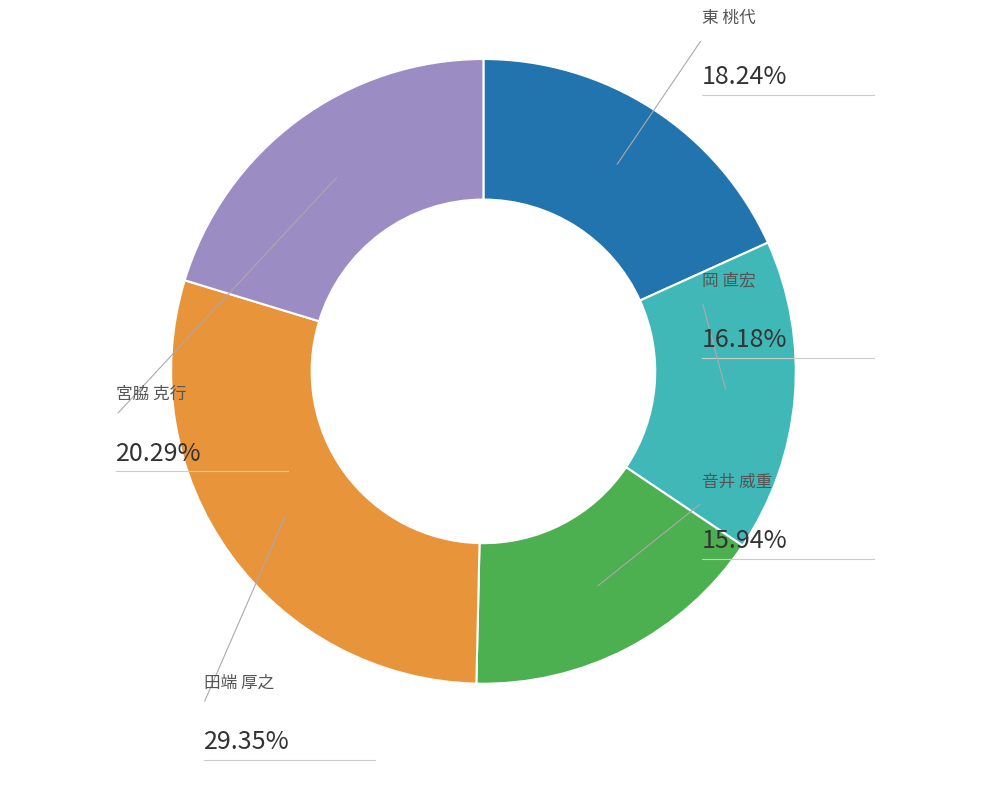

Count the number of slices in the pie.

5